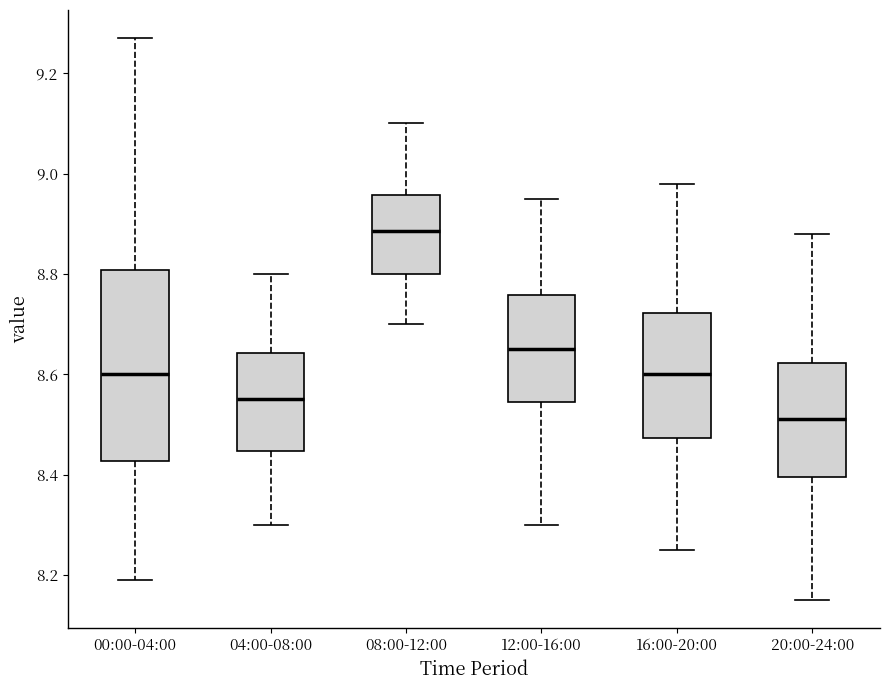

Which box has the highest median line?

08:00-12:00